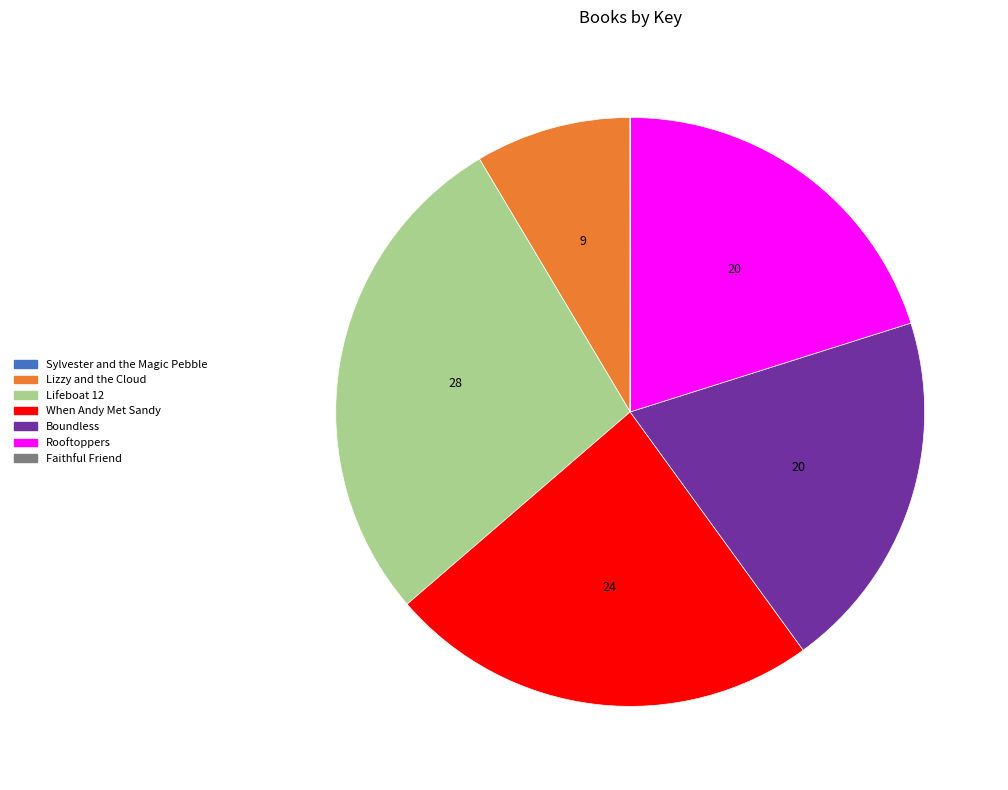

The When Andy Met Sandy slice represents 24% of the pie. True or false?

True